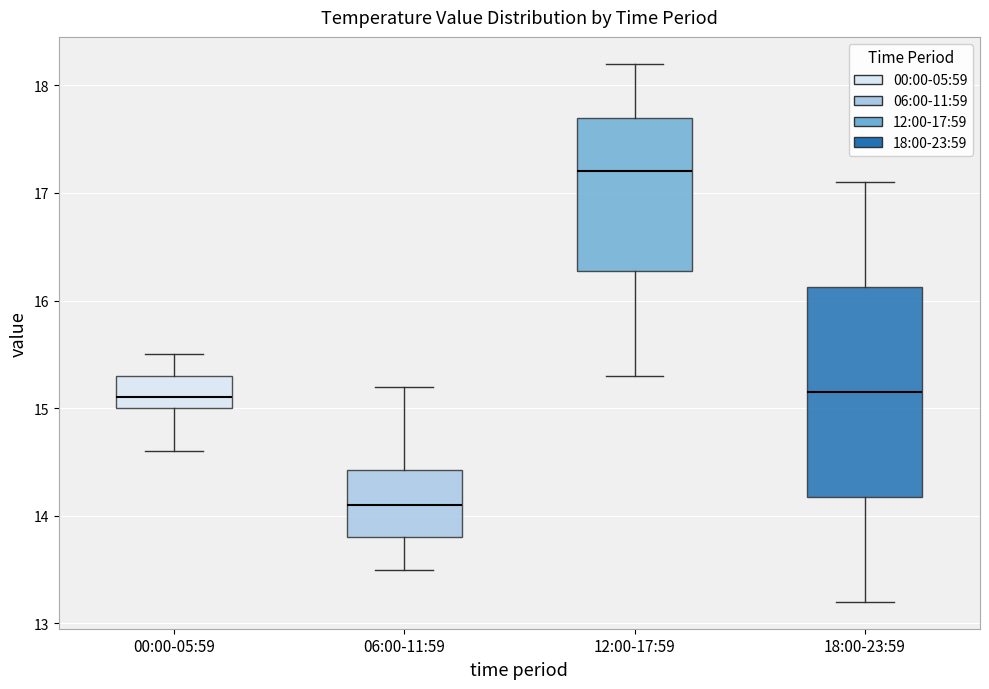

Which box is the tallest, from its lower edge to its upper edge?

18:00-23:59